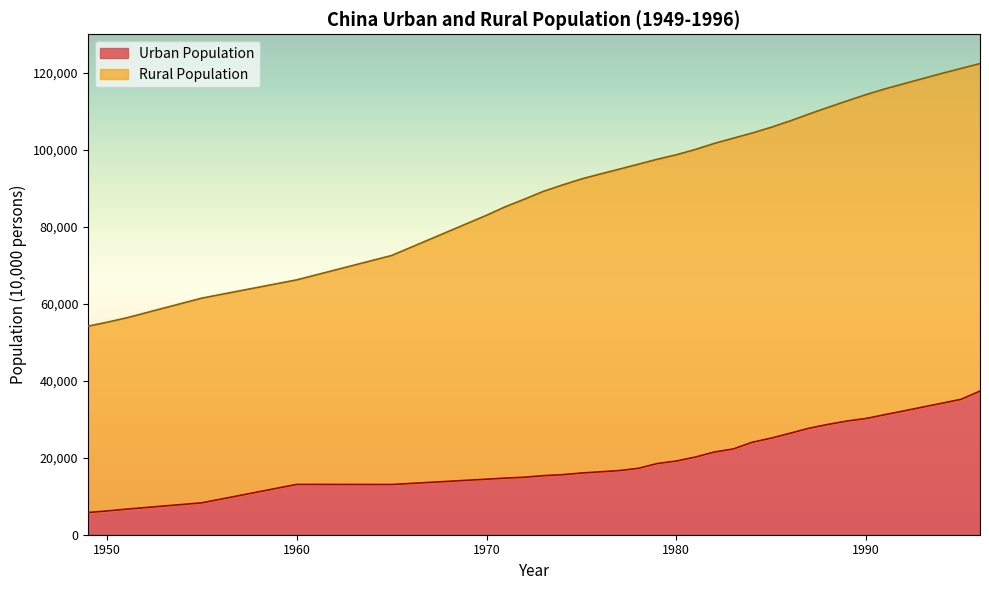

What is the greatest value displayed?

37304